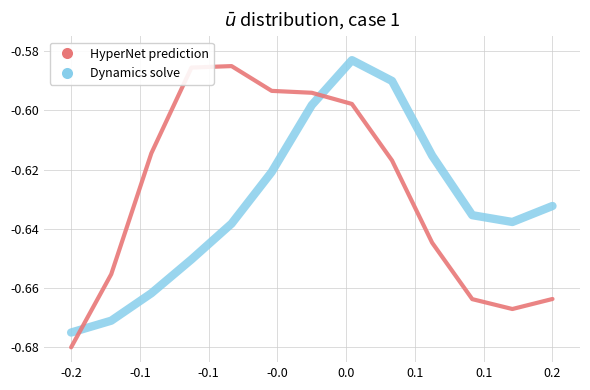

Which series has the widest spread of values?

HyperNet prediction